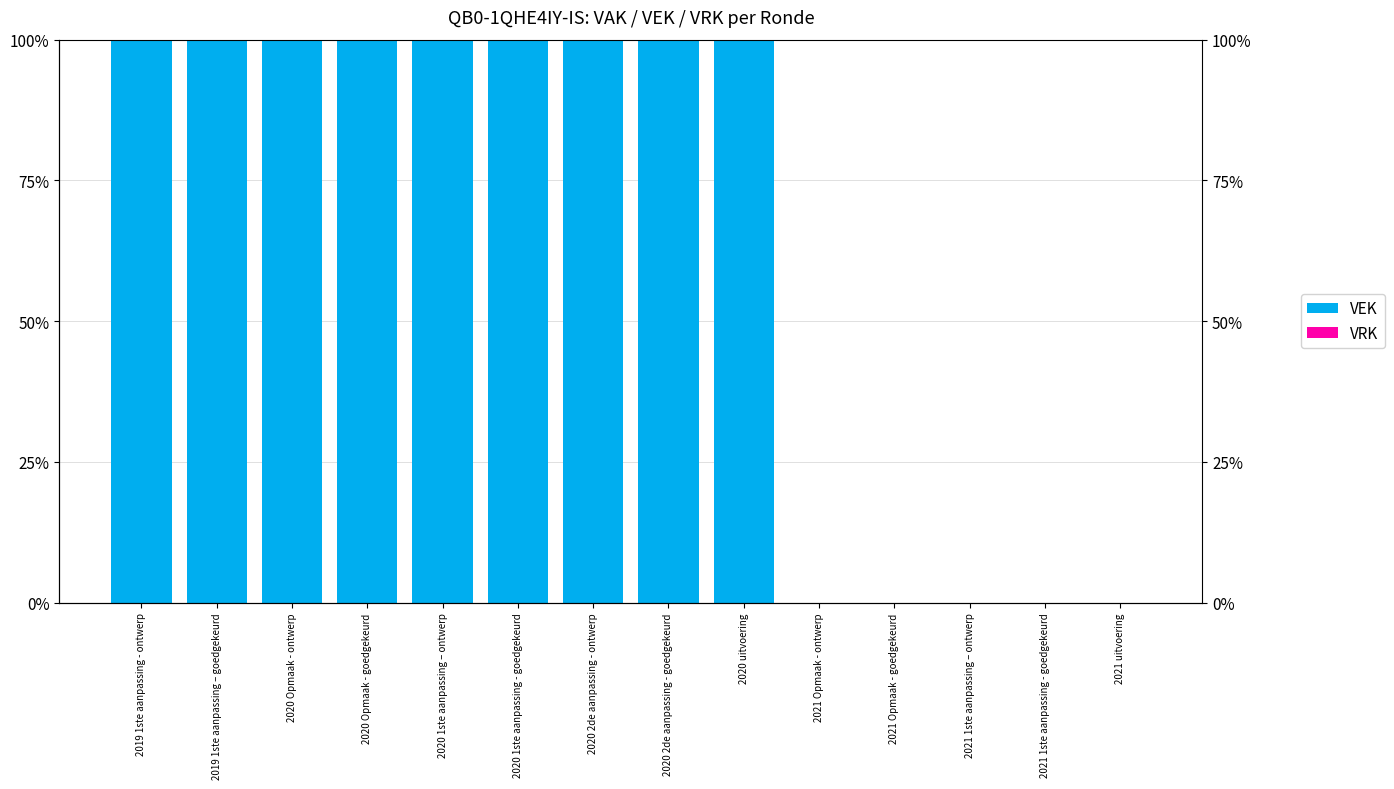

How many bars are there in total?

28